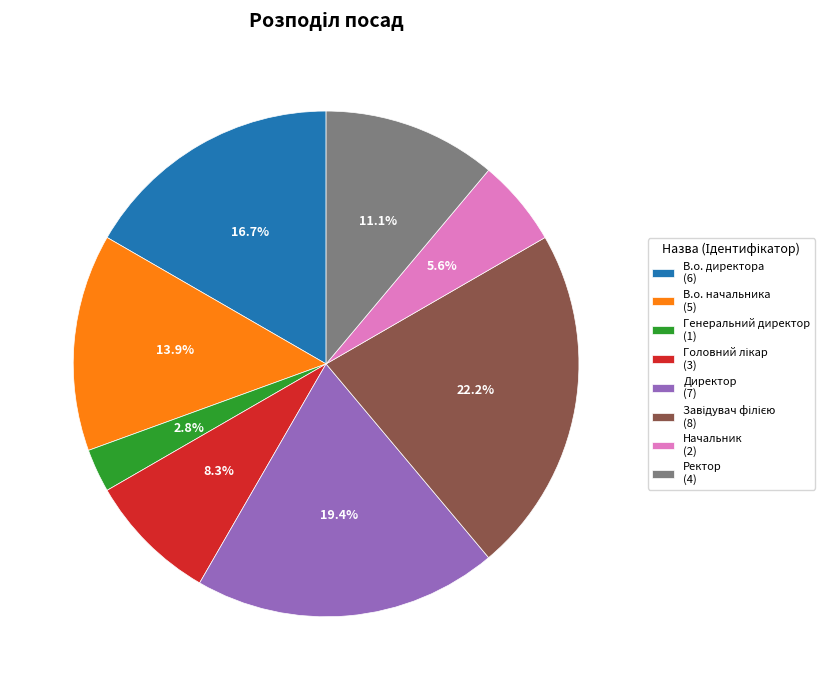

Do Начальник (2) and В.о. директора (6) together represent more than half of the pie?

No